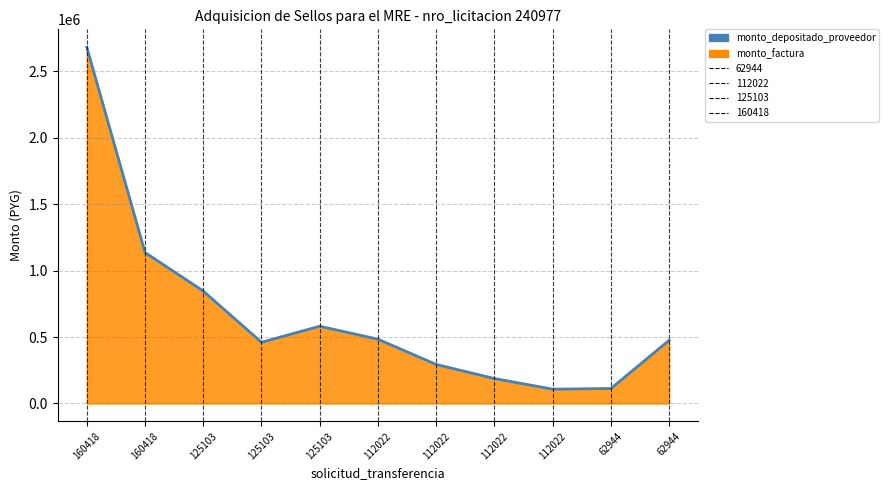

What is the value of the 4th point from the left?

847000